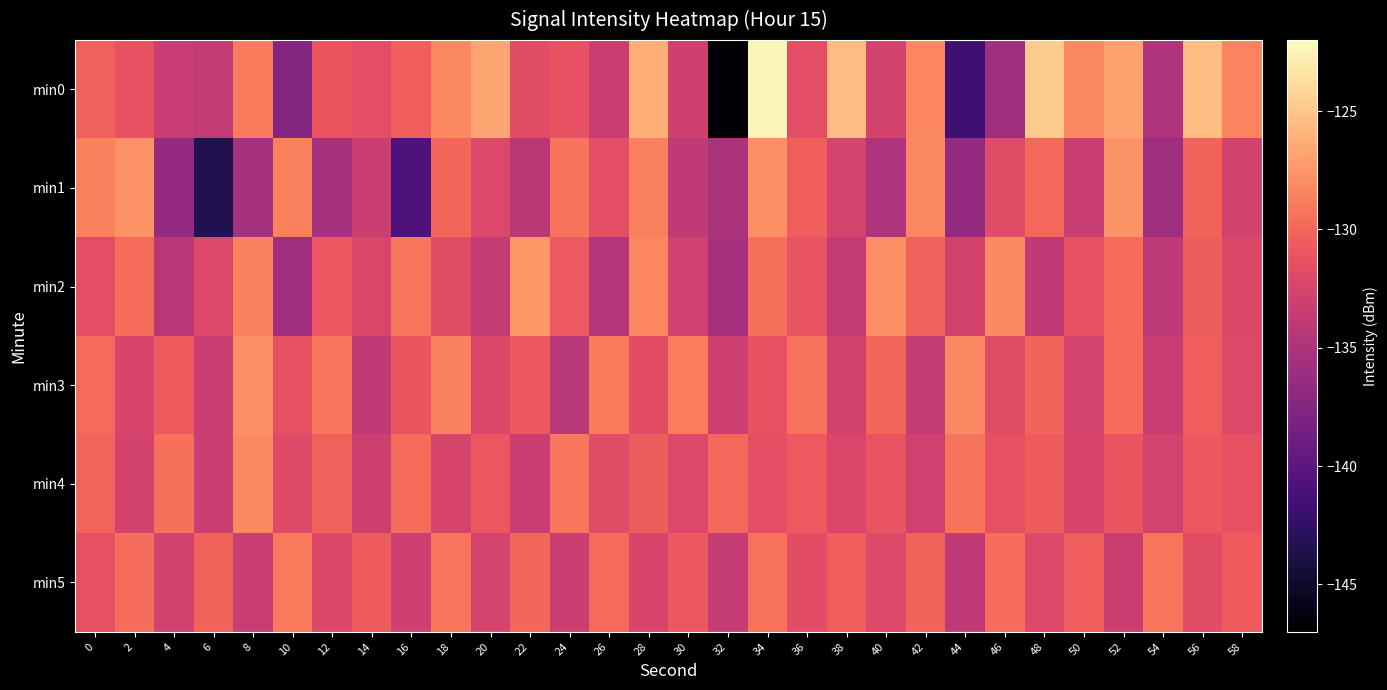

Rank the series at 58 from lowest to highest value.

min1, min2, min3, min4, min5, min0